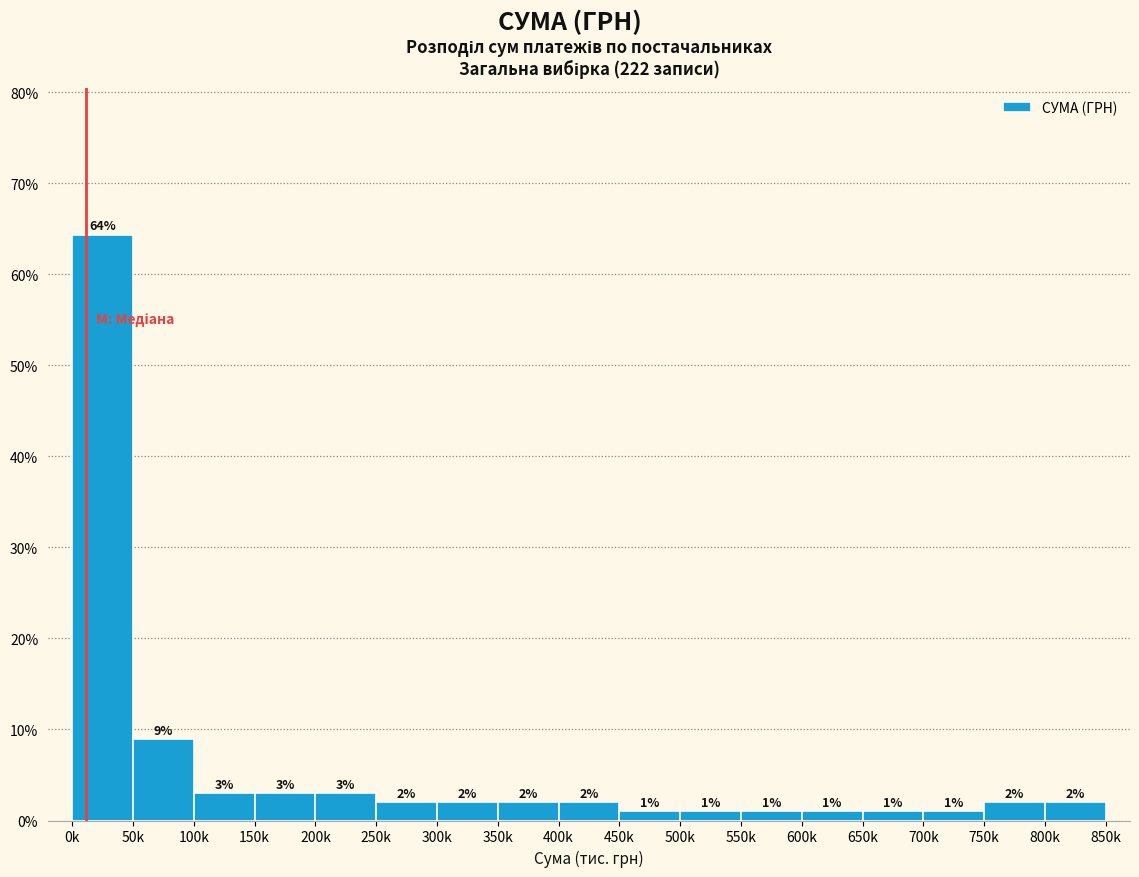

Does the chart contain any negative values?

No